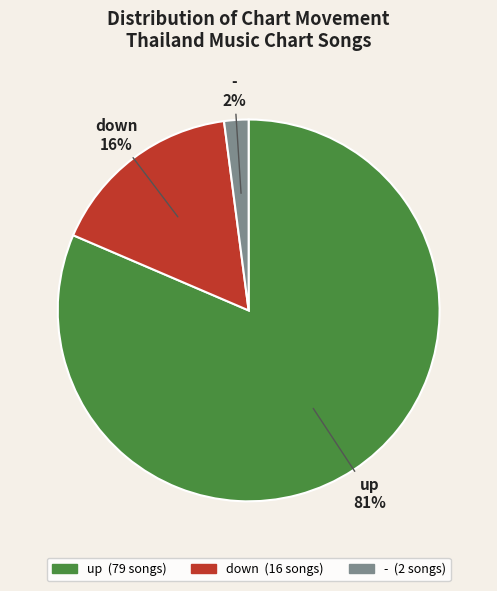

Count the number of slices in the pie.

3